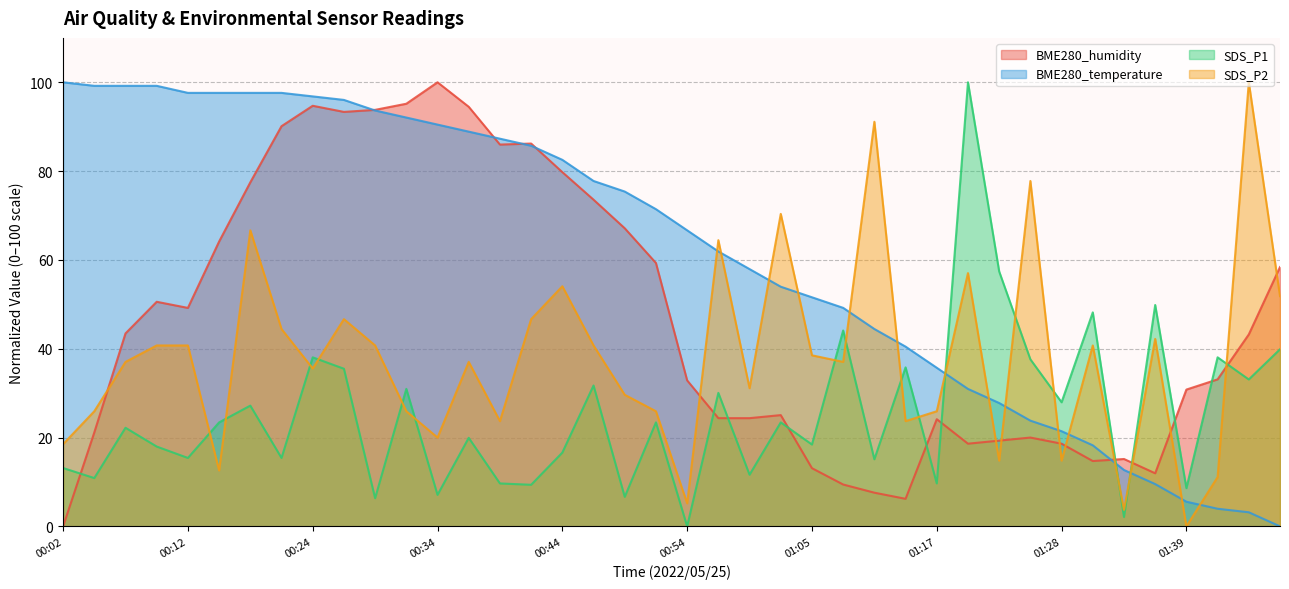

At which label does BME280_humidity reach its minimum?

00:02